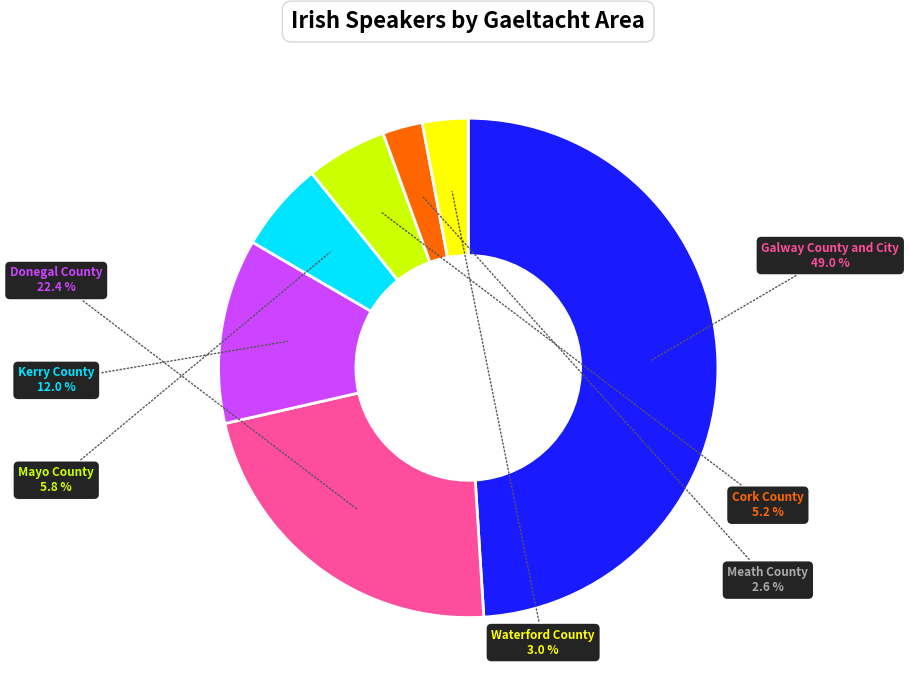

Does Waterford County represent more than half of the total?

No